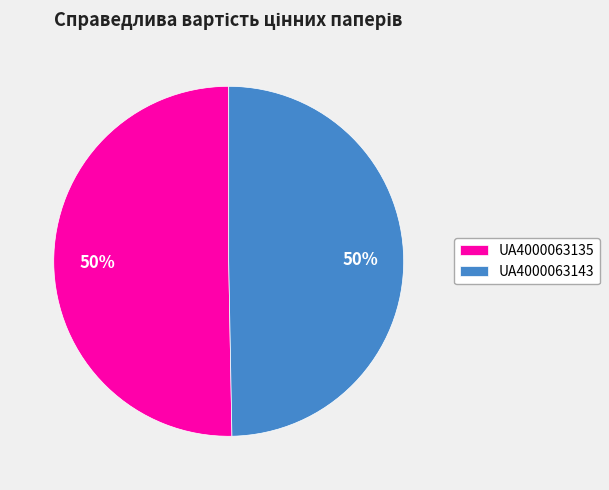

Combined, do UA4000063143 and UA4000063135 account for over 50%?

Yes